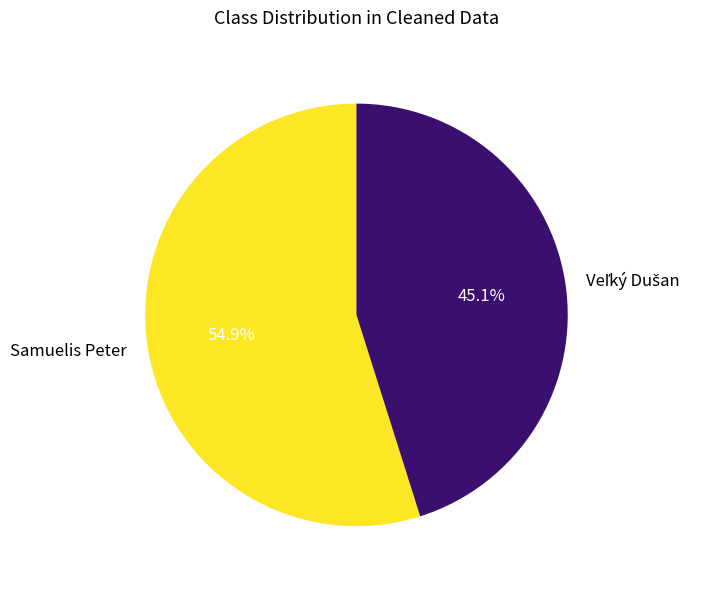

What percentage is NOT represented by Samuelis Peter?

45.1%